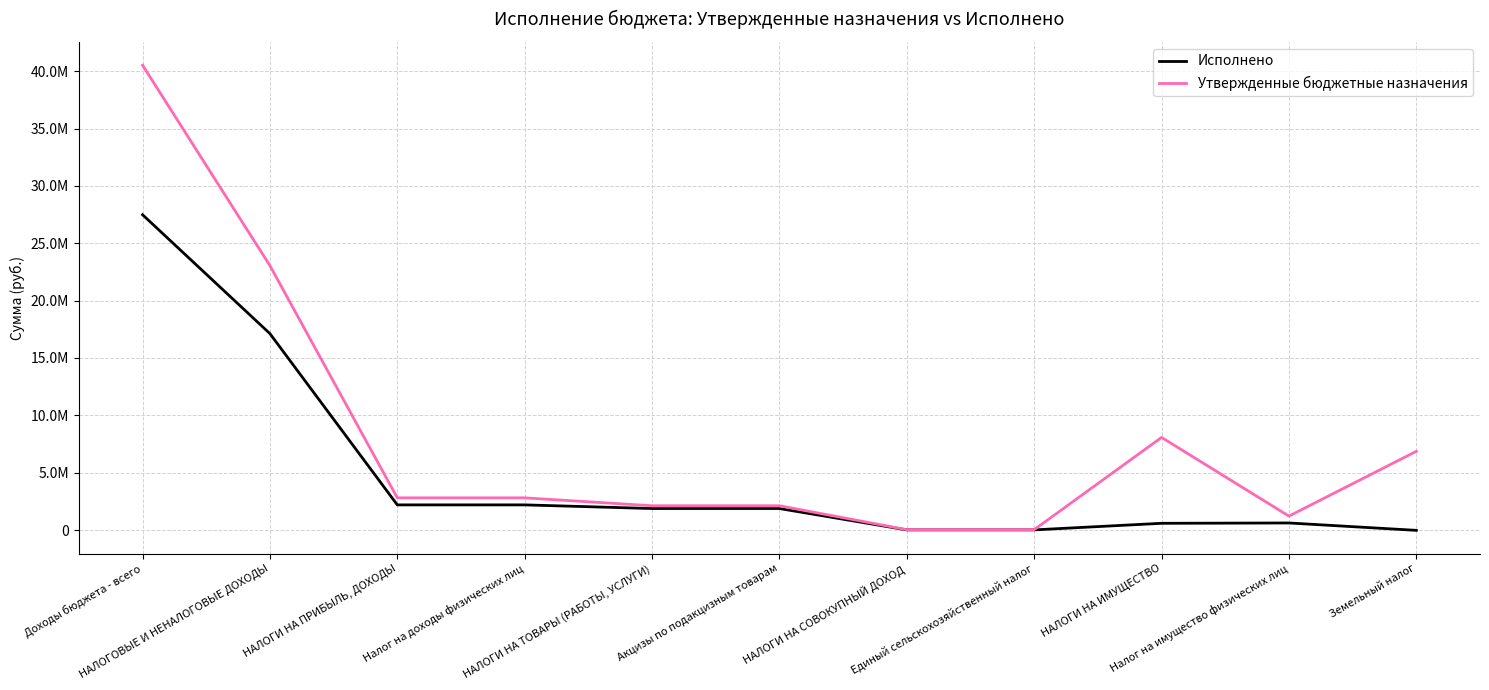

What position from the right is Налог на доходы физических лиц?

8